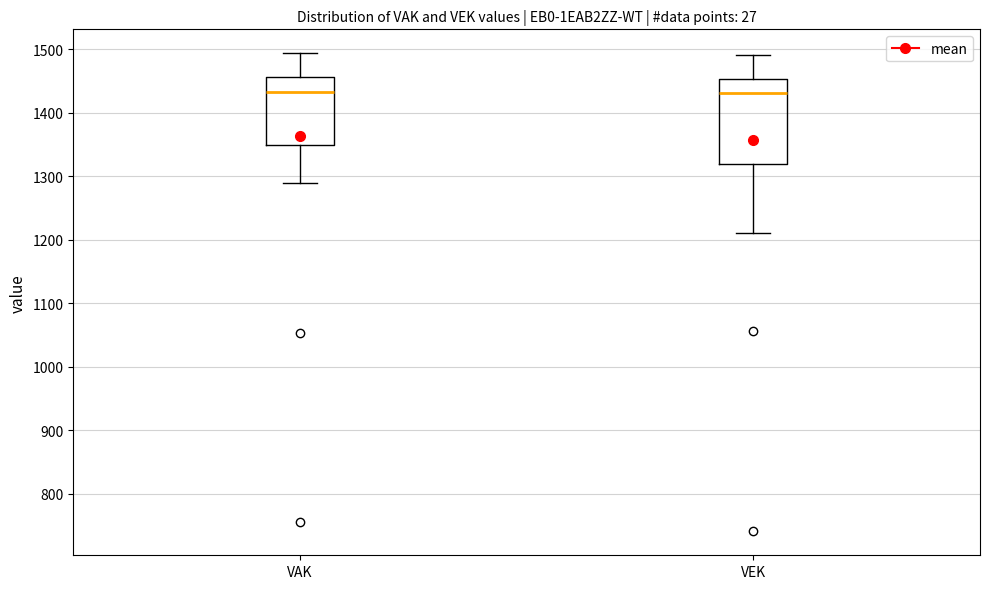

Reading left to right, read every box against the y-axis: the position of its median line, the range the box covers, and the ends of its whiskers. The values are not printed on the chart, so give them approximately, as read against the axis.

VAK: median 1430, box 1350 to 1460, whiskers 1290 to 1490
VEK: median 1430, box 1320 to 1450, whiskers 1210 to 1490